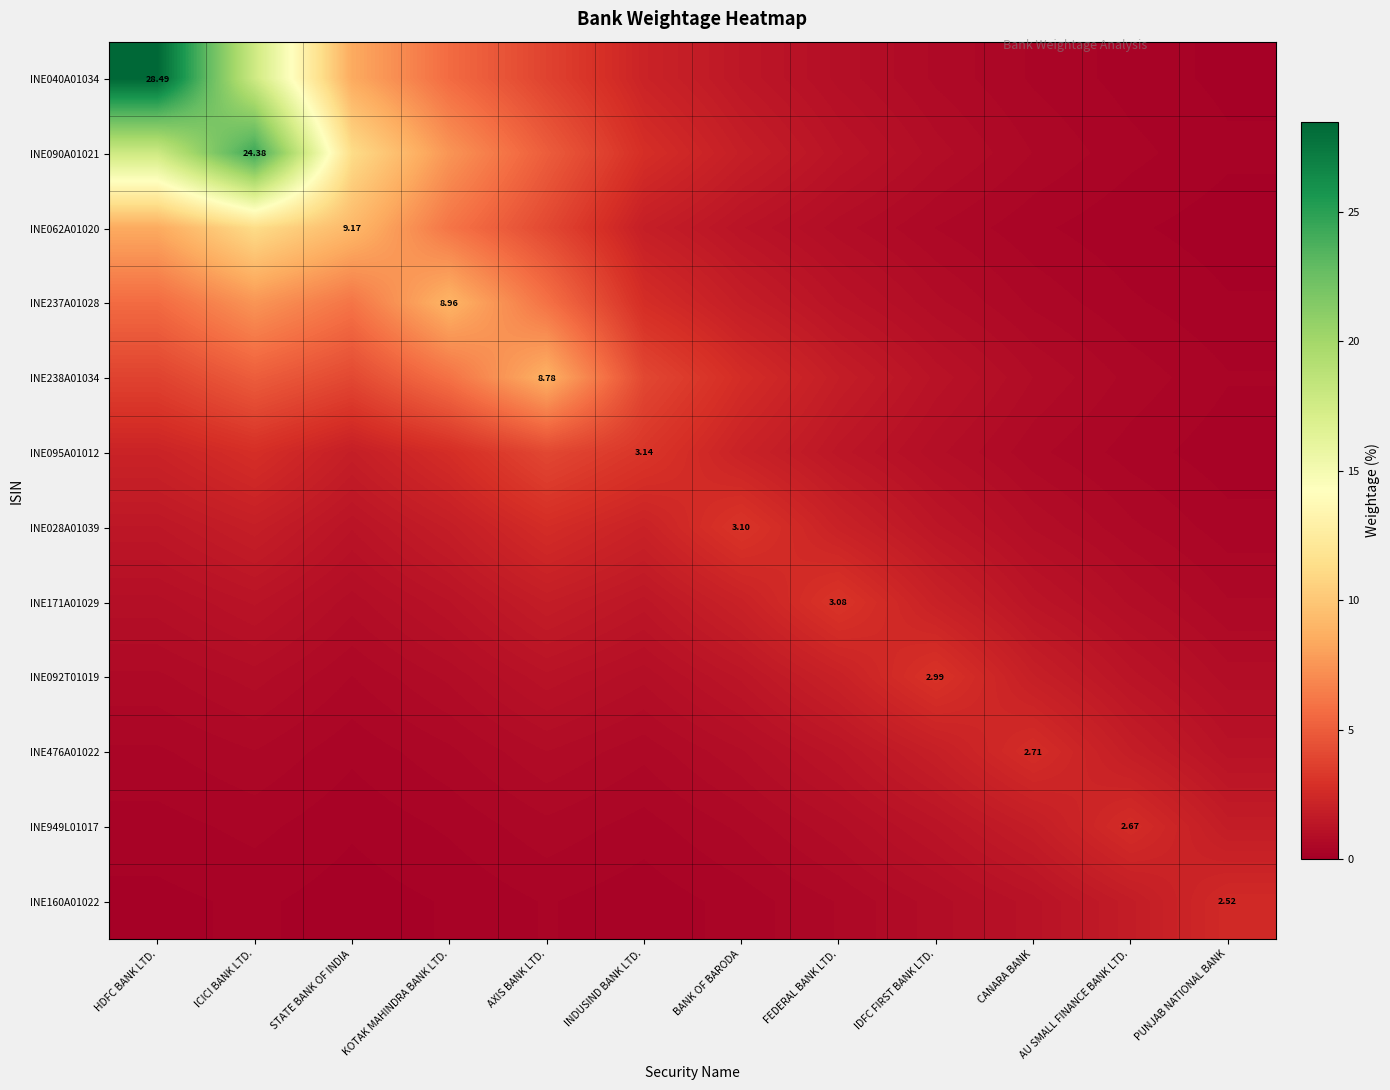

At which label does INE062A01020 first exceed 1?

HDFC BANK LTD.